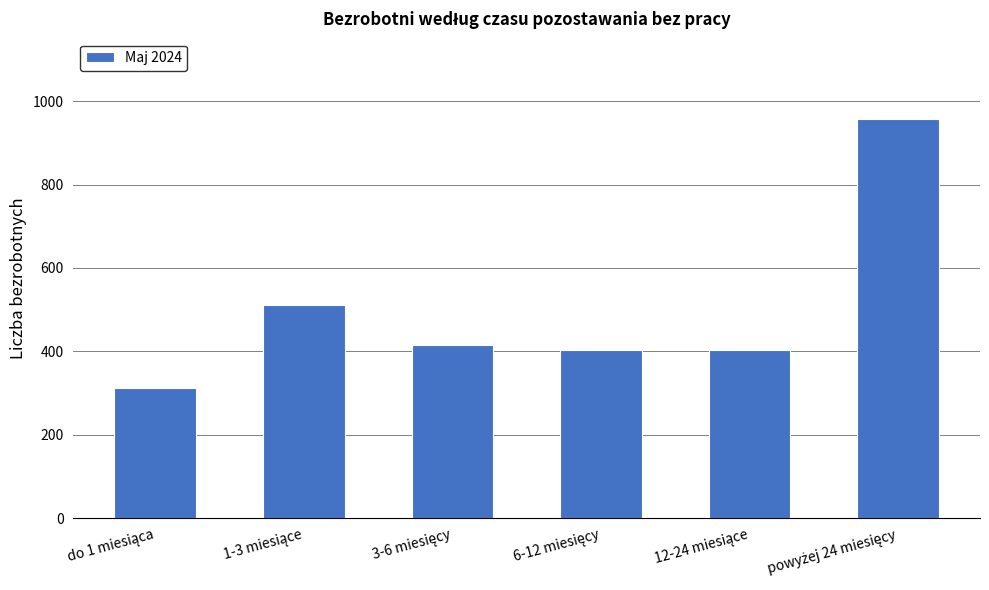

Reading left to right, extract all data points from this chart.

313	511	416	402	402	958